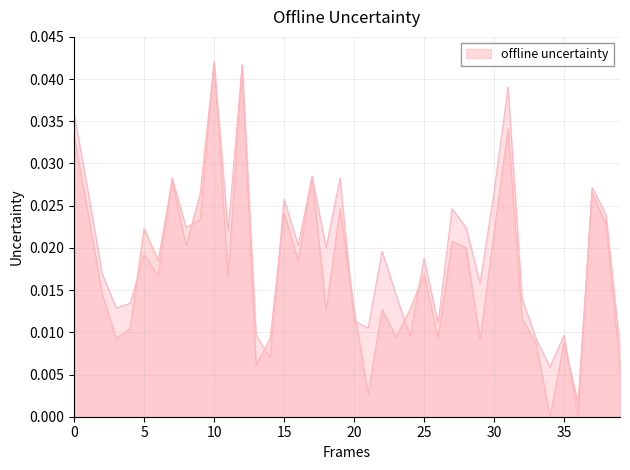

Does the chart display data point markers on the line(s)?

No